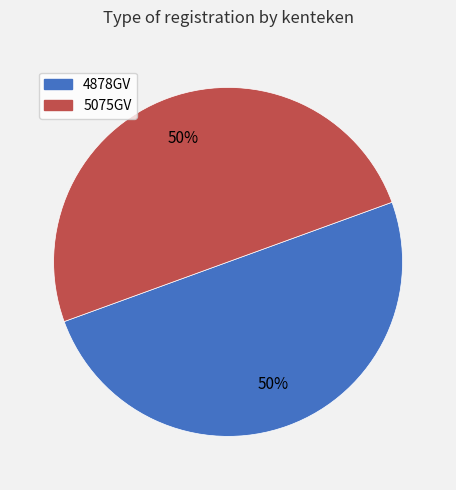

To the nearest percent, what portion does 5075GV represent?

50%